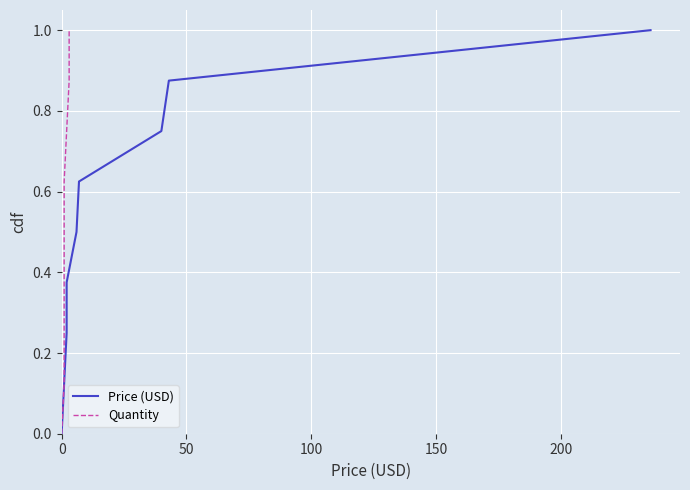

Does the chart display data point markers on the line(s)?

No